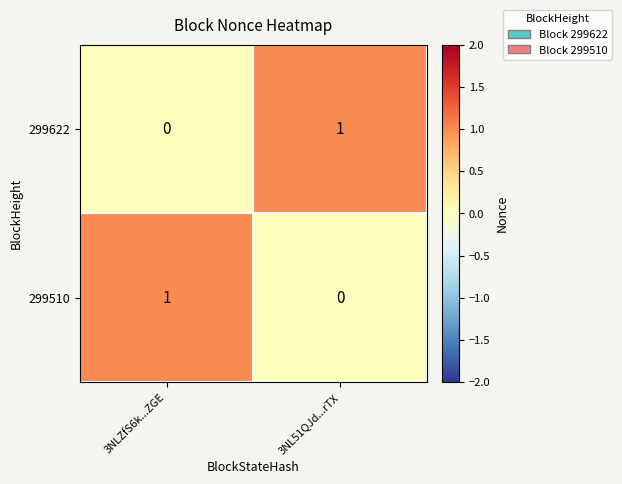

Reading left to right, what are all the values shown in this chart?

299622: 0	1
299510: 1	0